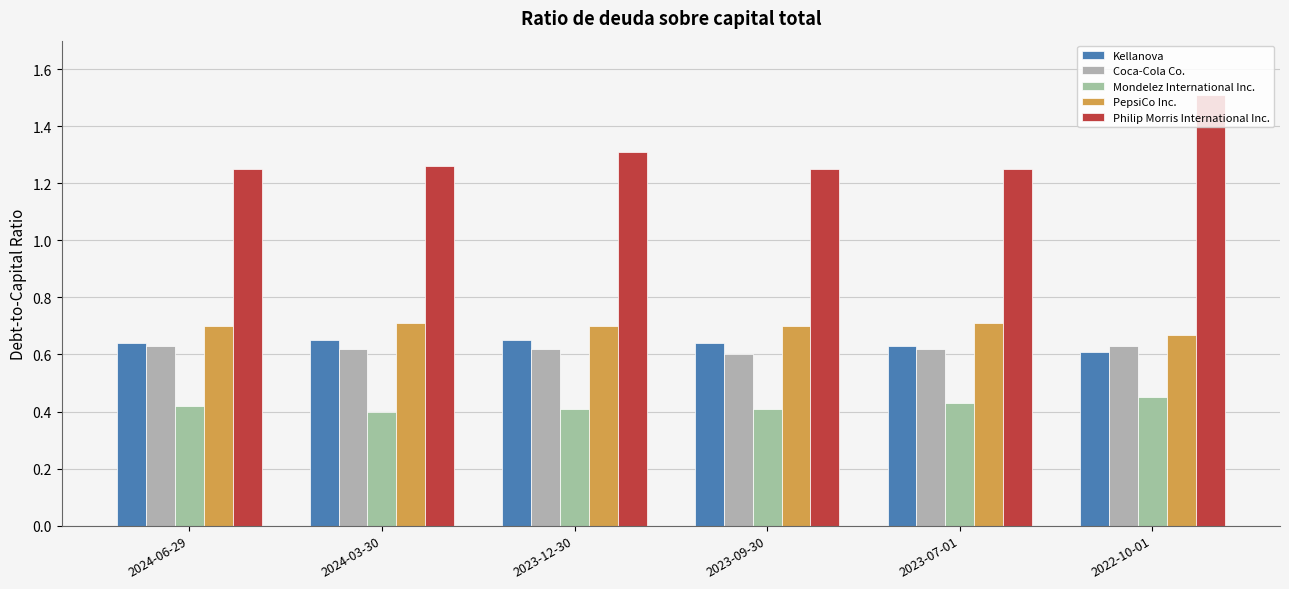

What is the total value across all series at 2022-10-01?

3.9